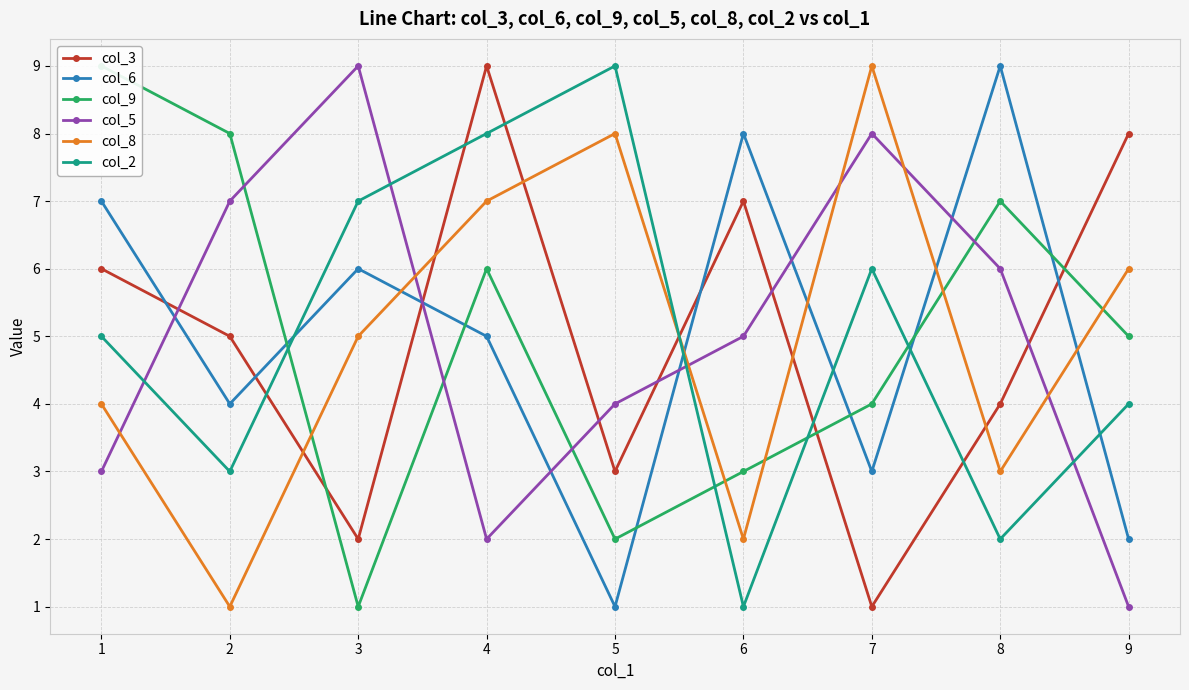

Does the chart display data point markers on the line(s)?

Yes